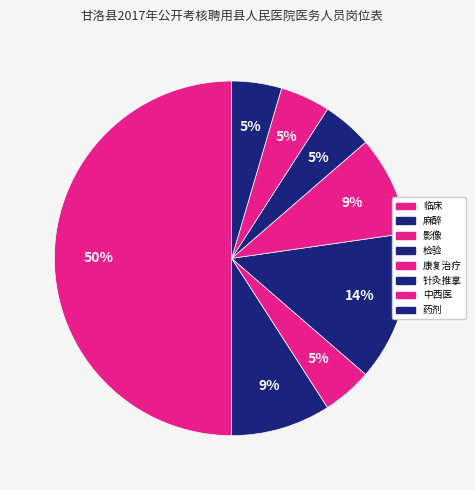

How many segments does this pie chart have?

8